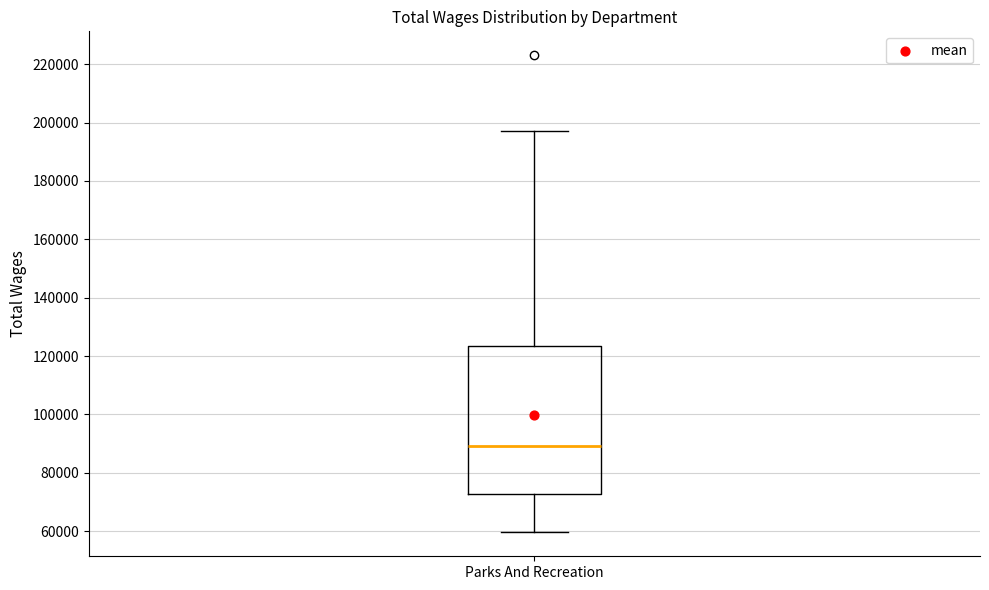

Transcribe this box plot: give where the median line is, the range the box spans, and where the two whiskers end, as read against the y-axis. The values are not printed on the chart, so give them approximately, as read against the axis.

median 90000, box 72000 to 124000, whiskers 60000 to 198000